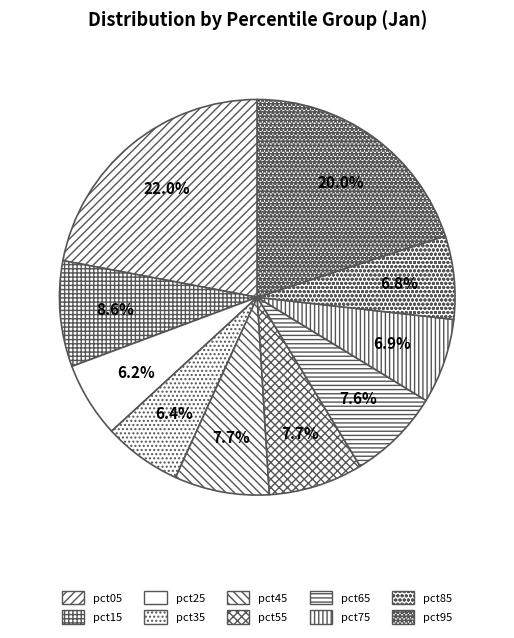

Which slice is the largest?

pct05